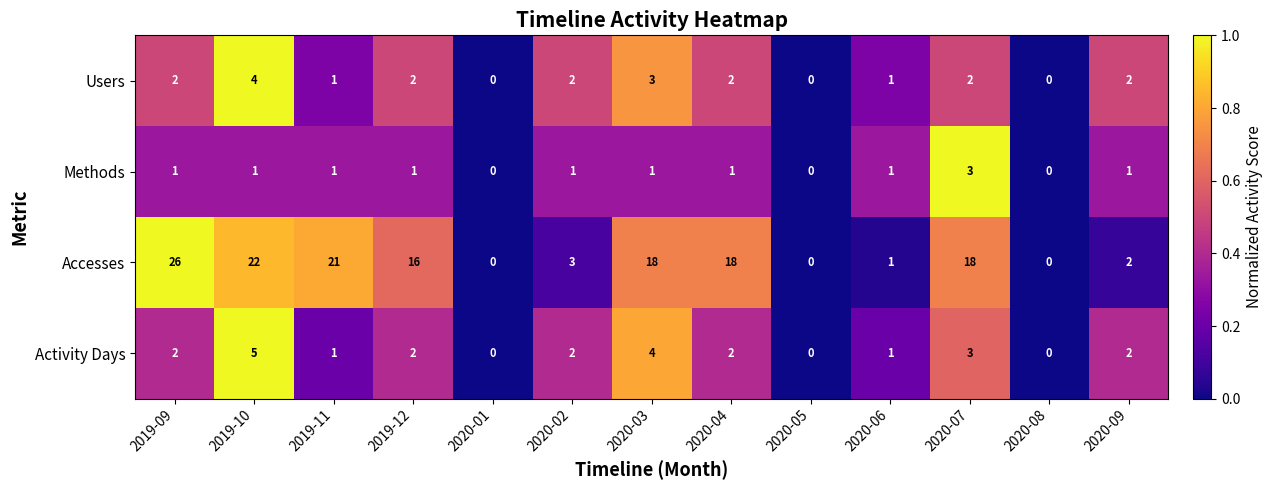

List the series in order of their peak value, highest first.

Accesses, Activity Days, Users, Methods